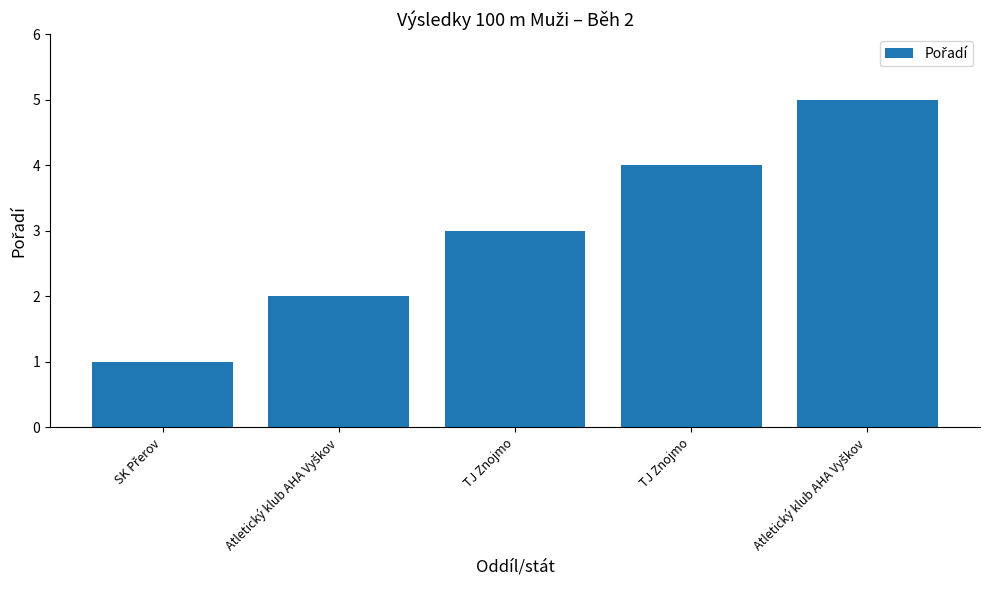

Are the bars horizontal?

No